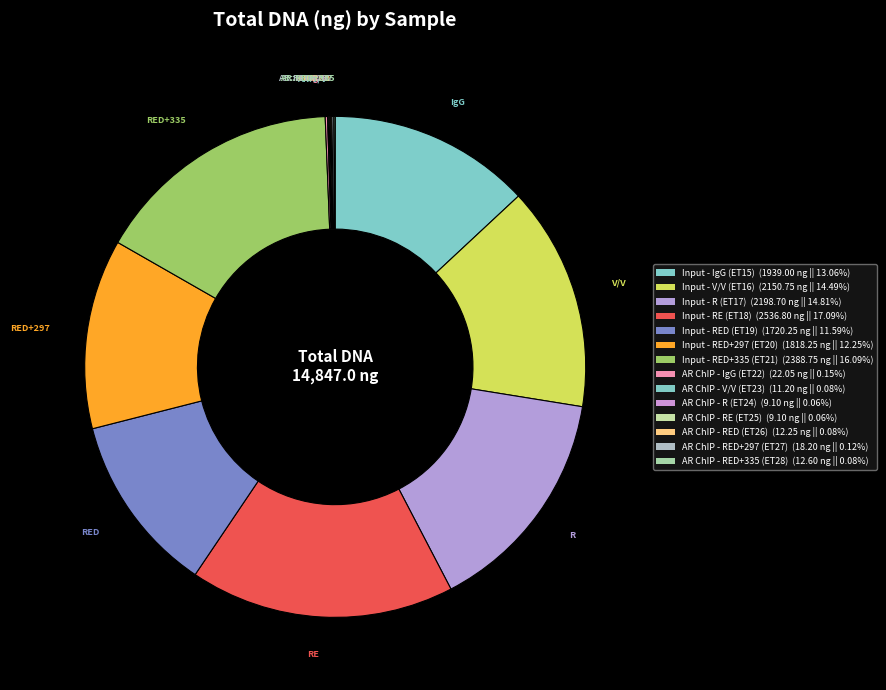

Does AR ChIP - RED (ET26) account for over 50% of the chart?

No